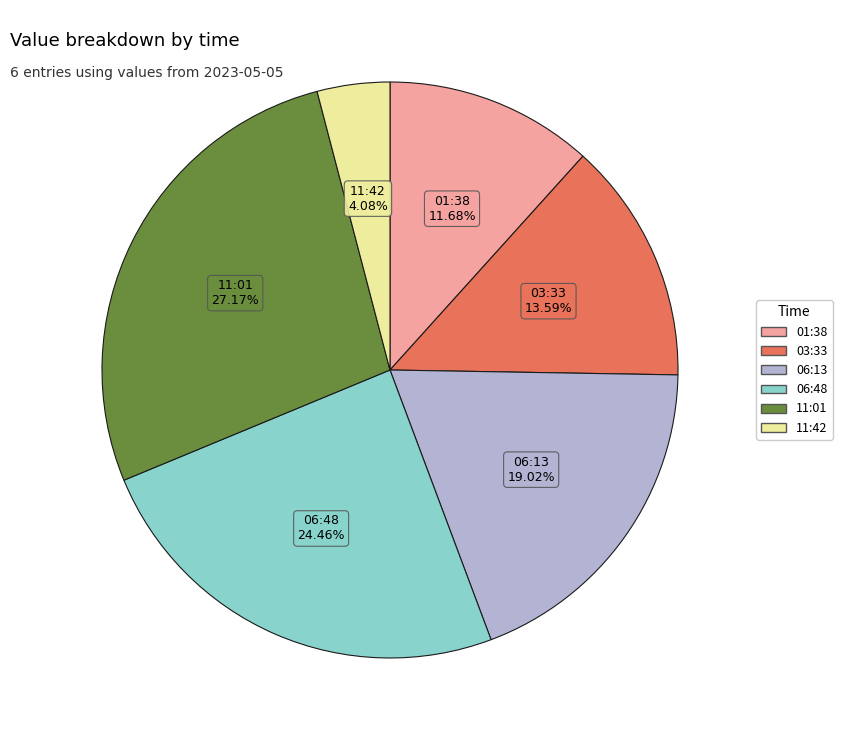

Does any single category account for the majority?

No